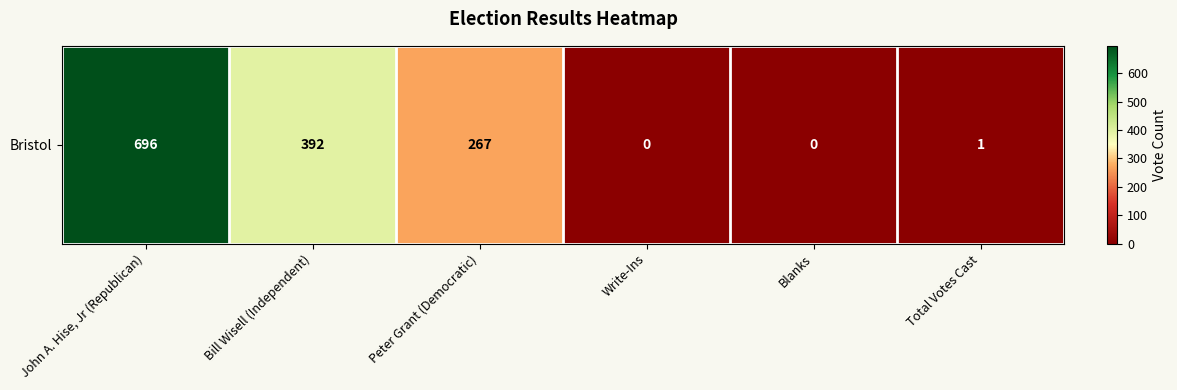

True or false: the data shows 392 at Bill Wisell (Independent).

True